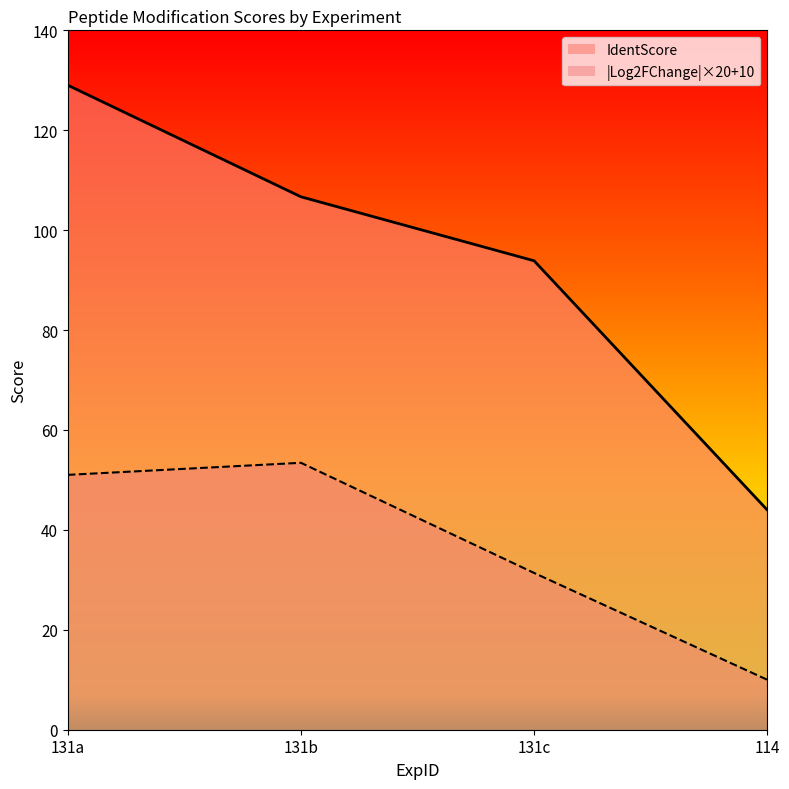

What is the smallest value displayed?

10.0